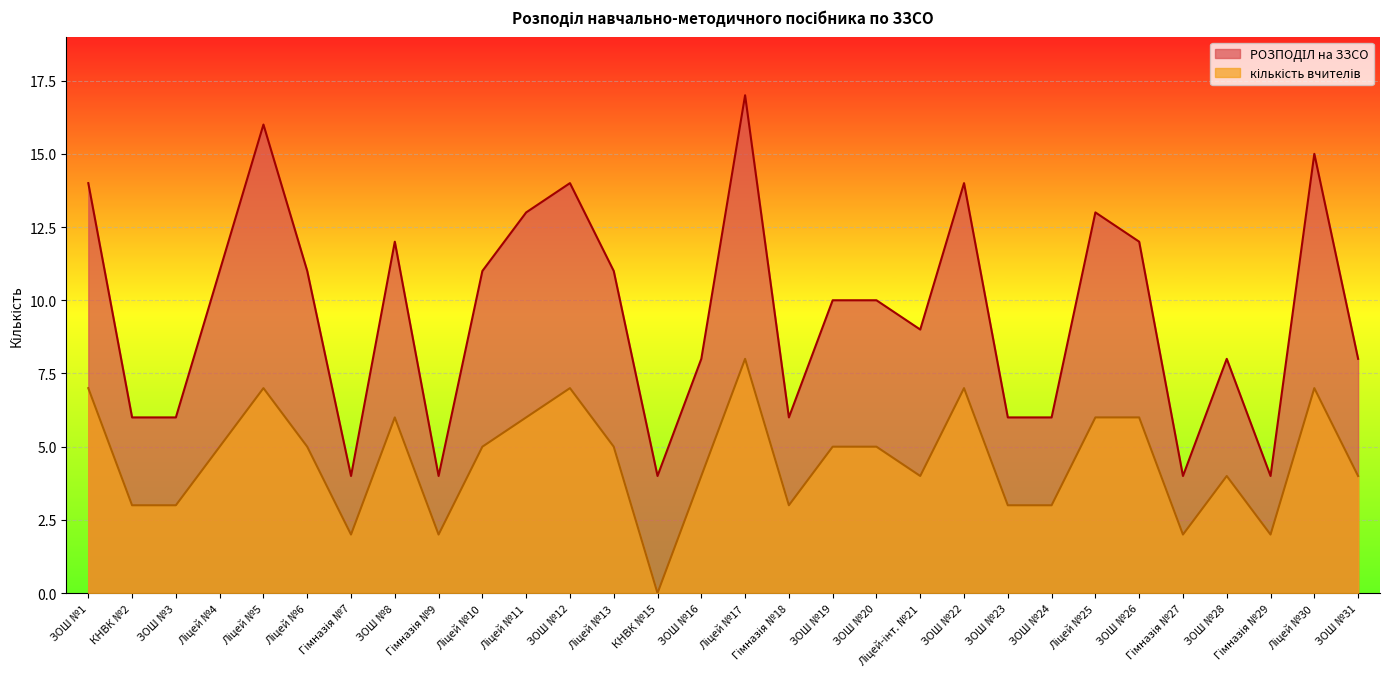

Which series has the widest spread of values?

РОЗПОДІЛ на ЗЗСО